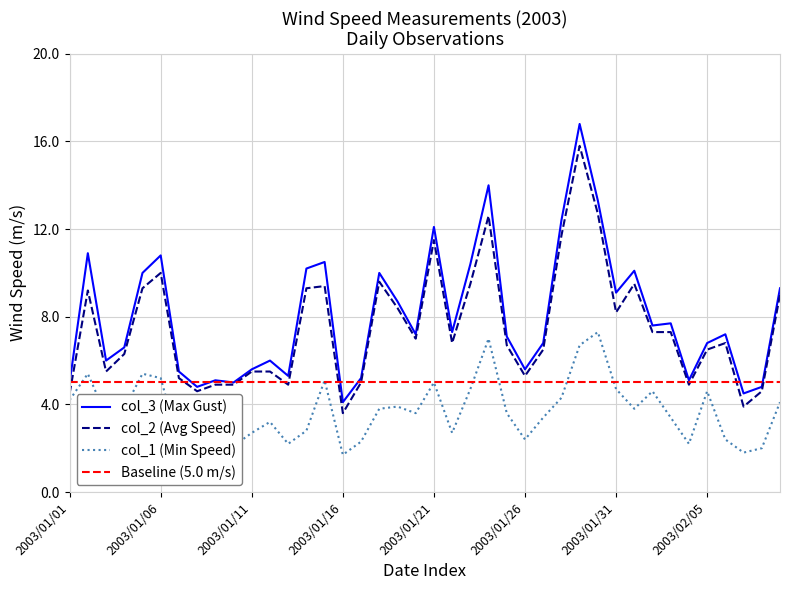

Where is the first local maximum for col_3?

2003/01/02